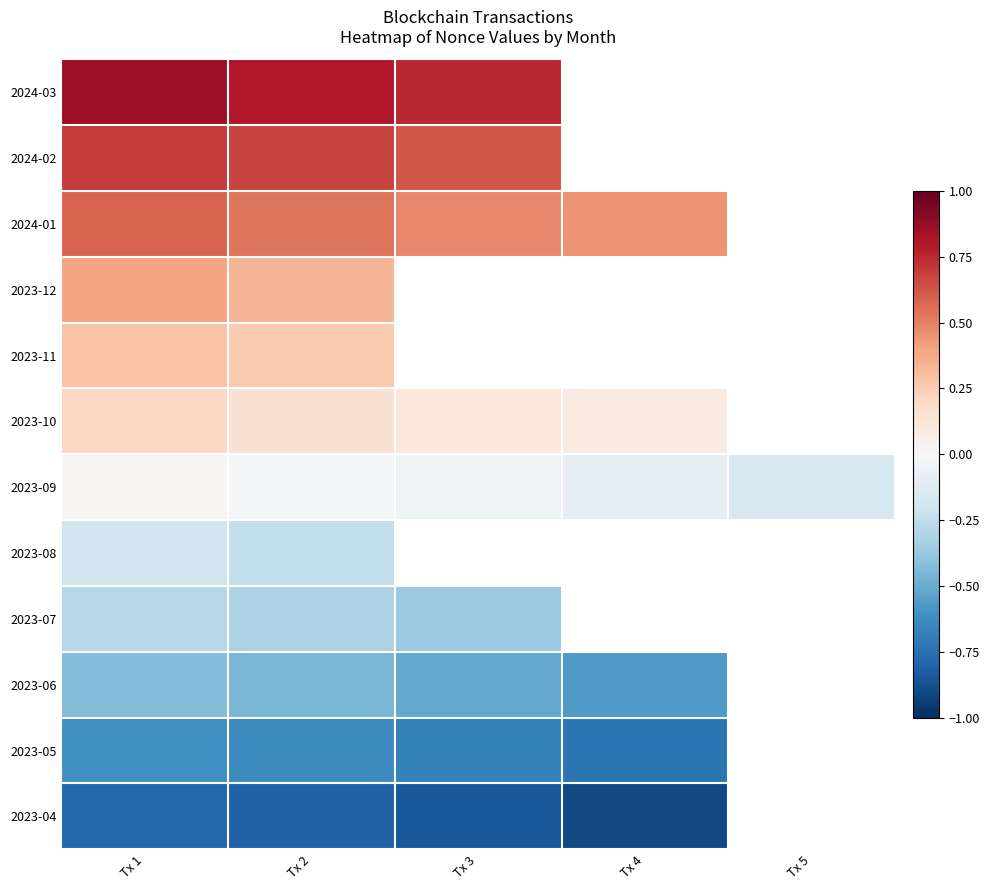

What is the difference between the highest and lowest values at Tx 3?

1.6